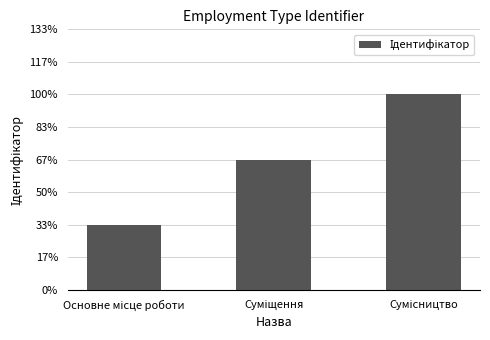

Is it true that the value at Сумісництво is 3?

True